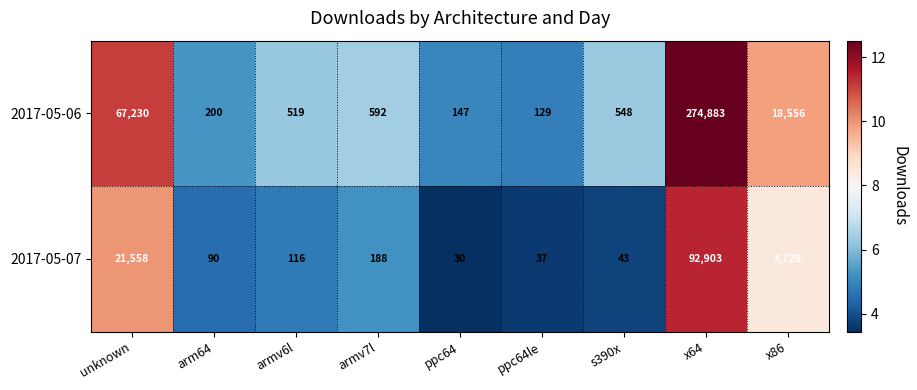

Which category has the highest value in the 2017-05-07 series?

x64